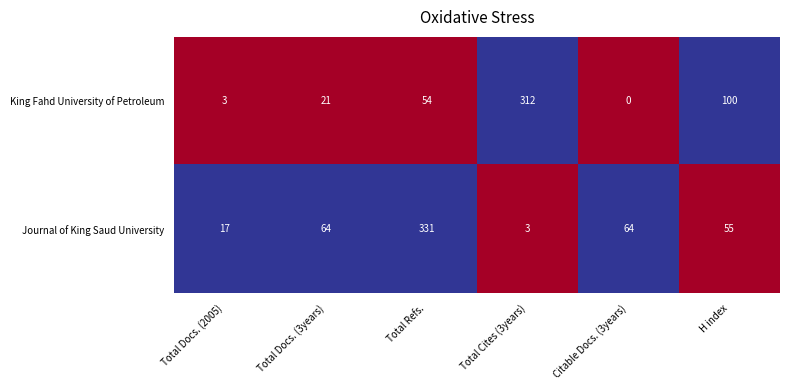

What is the difference between the highest and lowest values at Total Refs.?

277